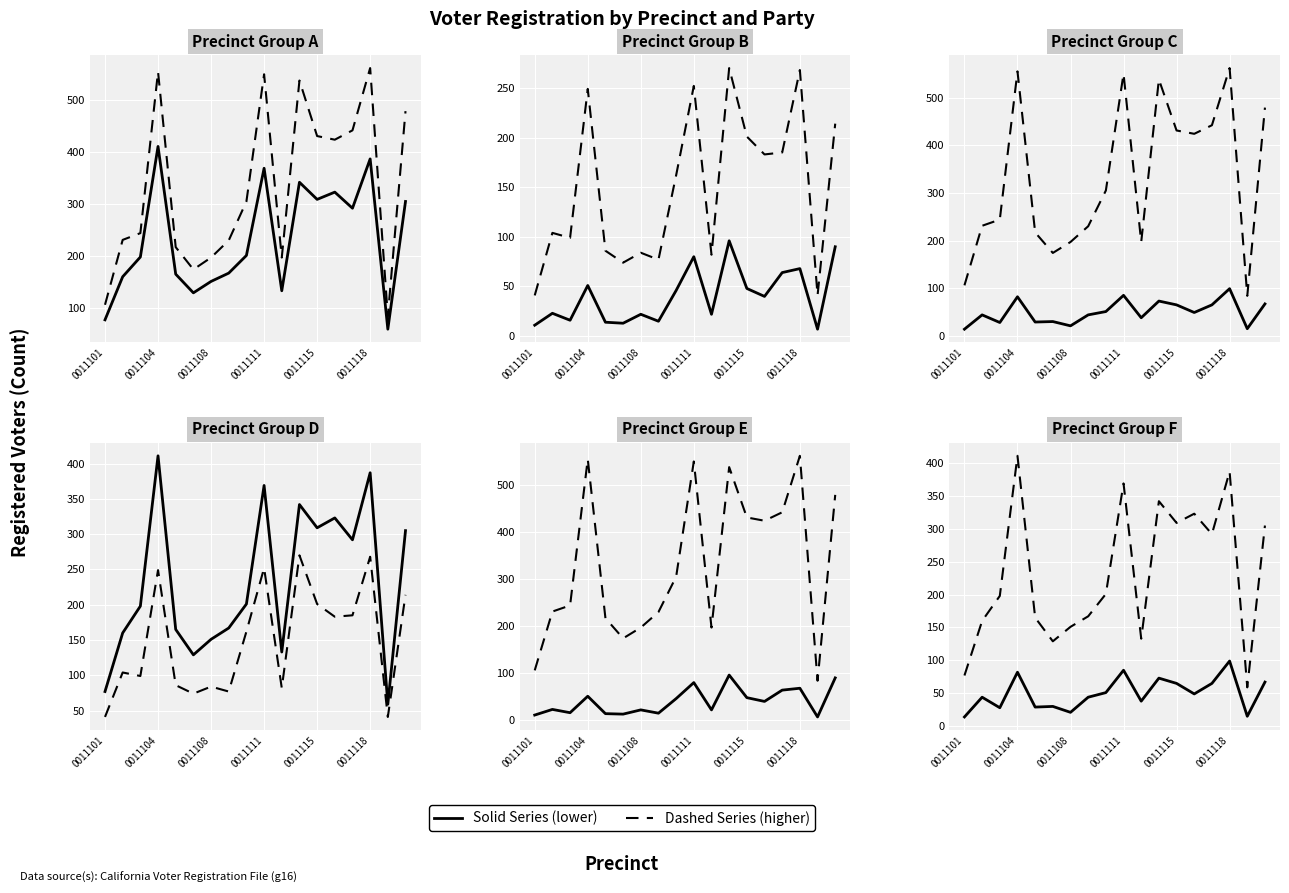

How many values in the Dashed Series series exceed 201?

8